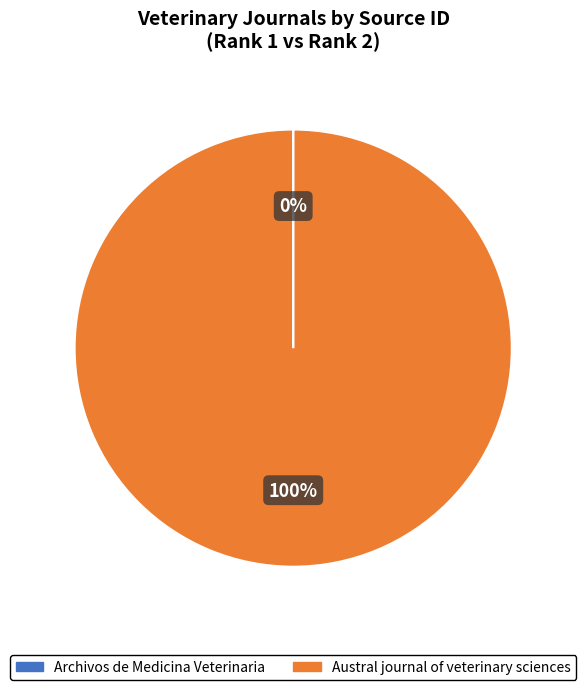

To the nearest percent, what is the average slice percentage?

50%